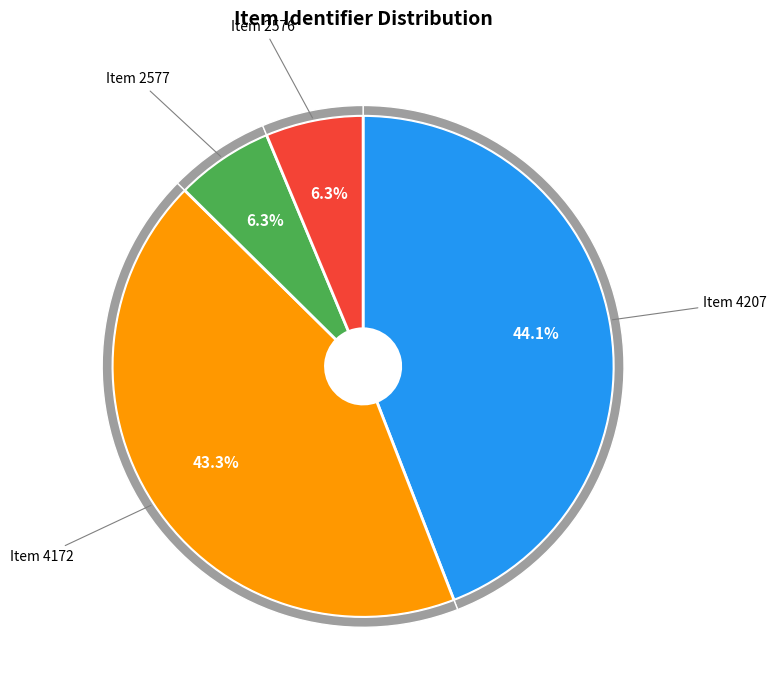

What percentage is NOT represented by 2577?

93.7%